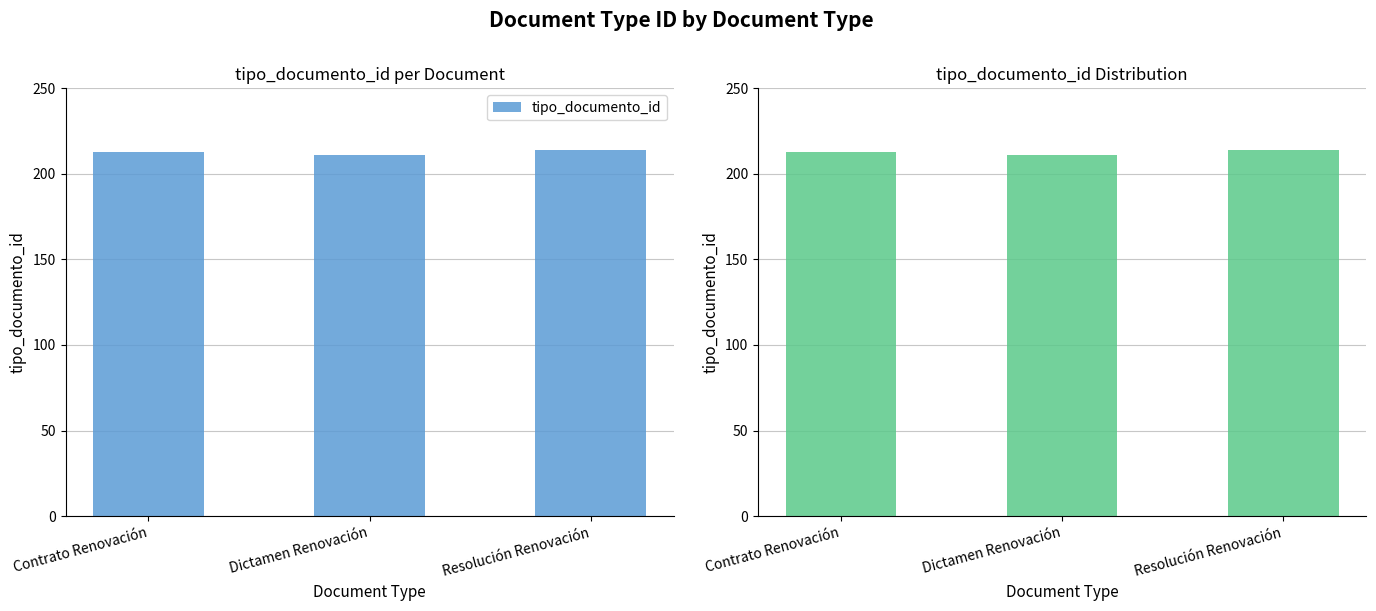

What is the sum of the values at Dictamen Renovación and Resolución Renovación?

425